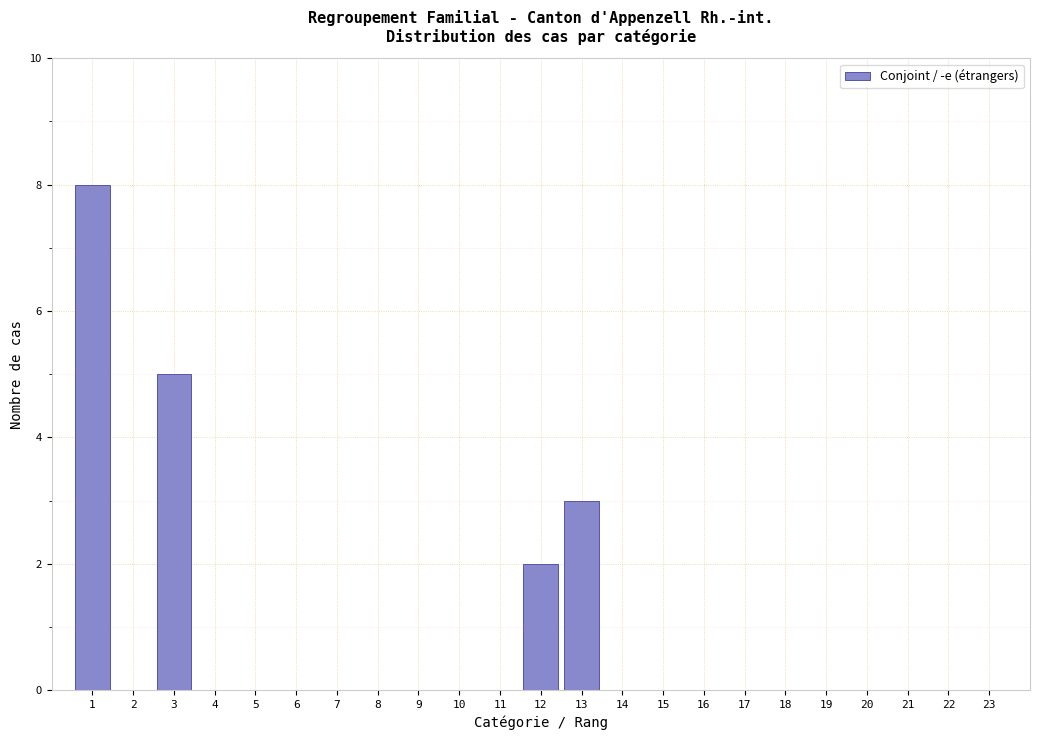

Reading left to right, extract all data points from this chart.

1=8	2=0	3=5	4=0	5=0	6=0	7=0	8=0	9=0	10=0	11=0	12=2	13=3	14=0	15=0	16=0	17=0	18=0	19=0	20=0	21=0	22=0	23=0